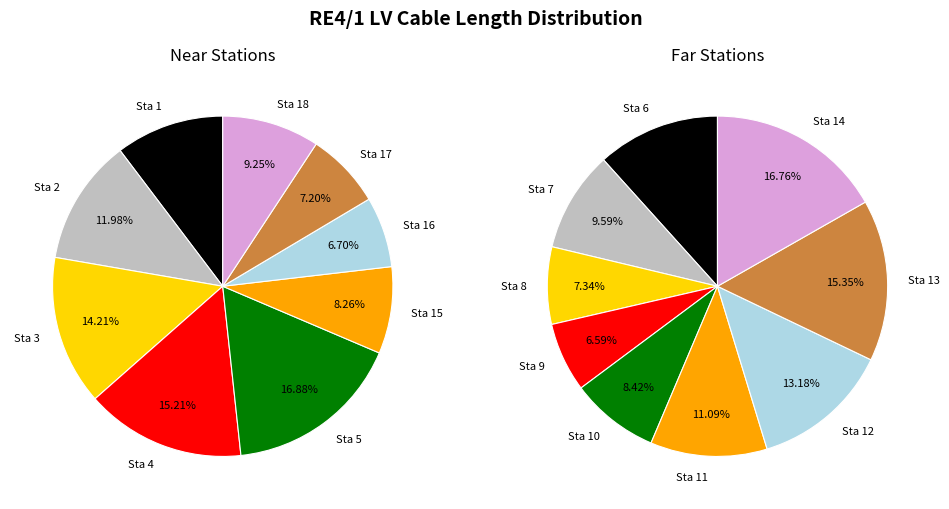

How many slices are in this pie chart?

9